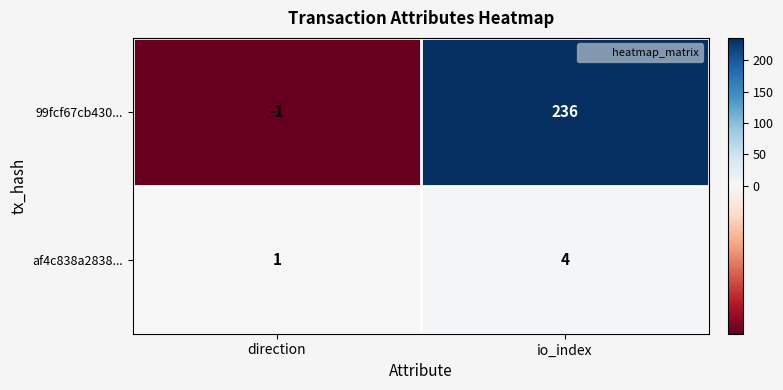

The value of af4c838a2838... at io_index is 4. True or false?

True